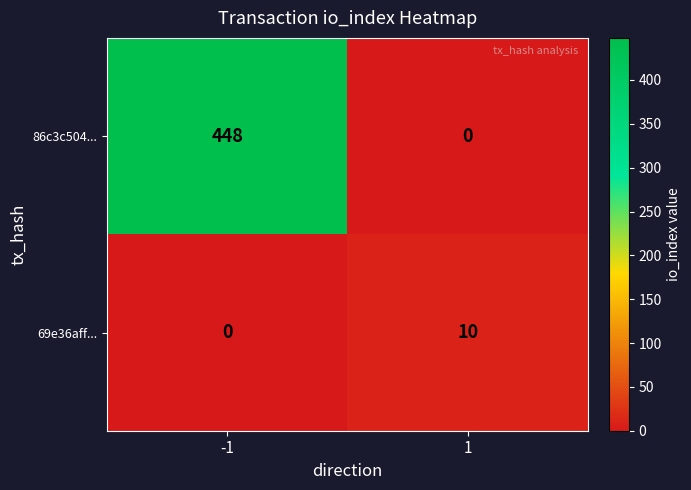

The 86c3c504... series shows 448 at -1. True or false?

True